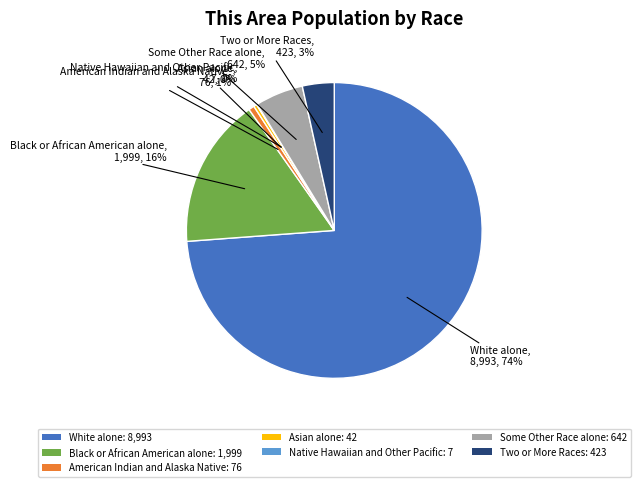

Is there any slice that represents more than half of the pie?

Yes